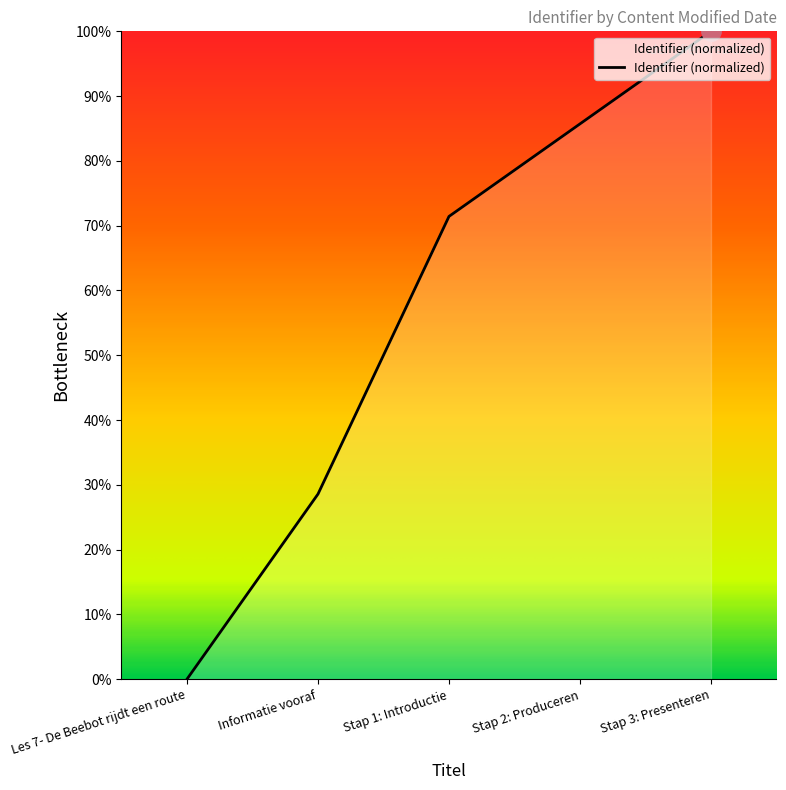

Which has a higher value, Stap 2: Produceren or Informatie vooraf?

Stap 2: Produceren